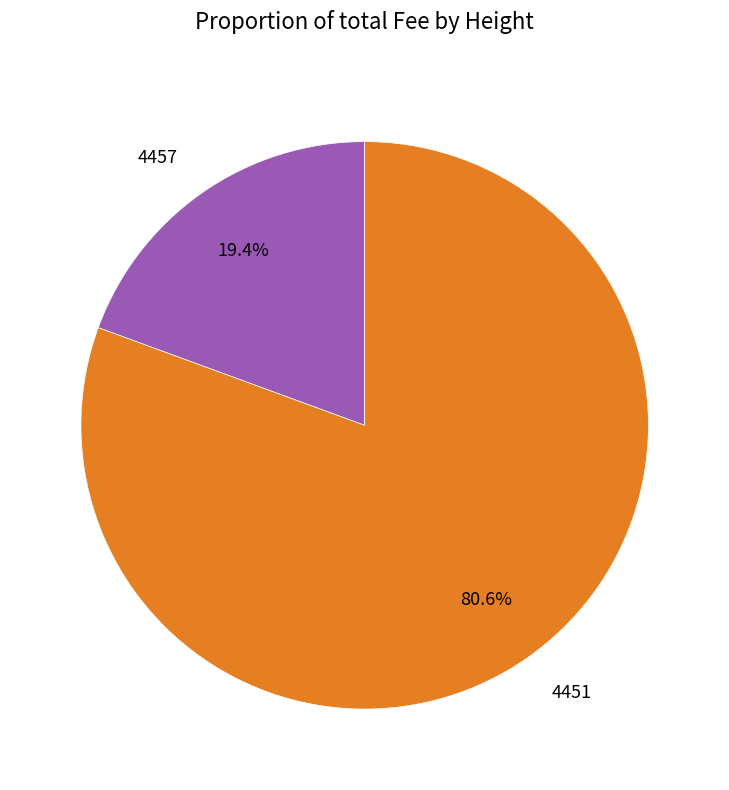

To the nearest percent, what percentage of the pie is 4451?

81%